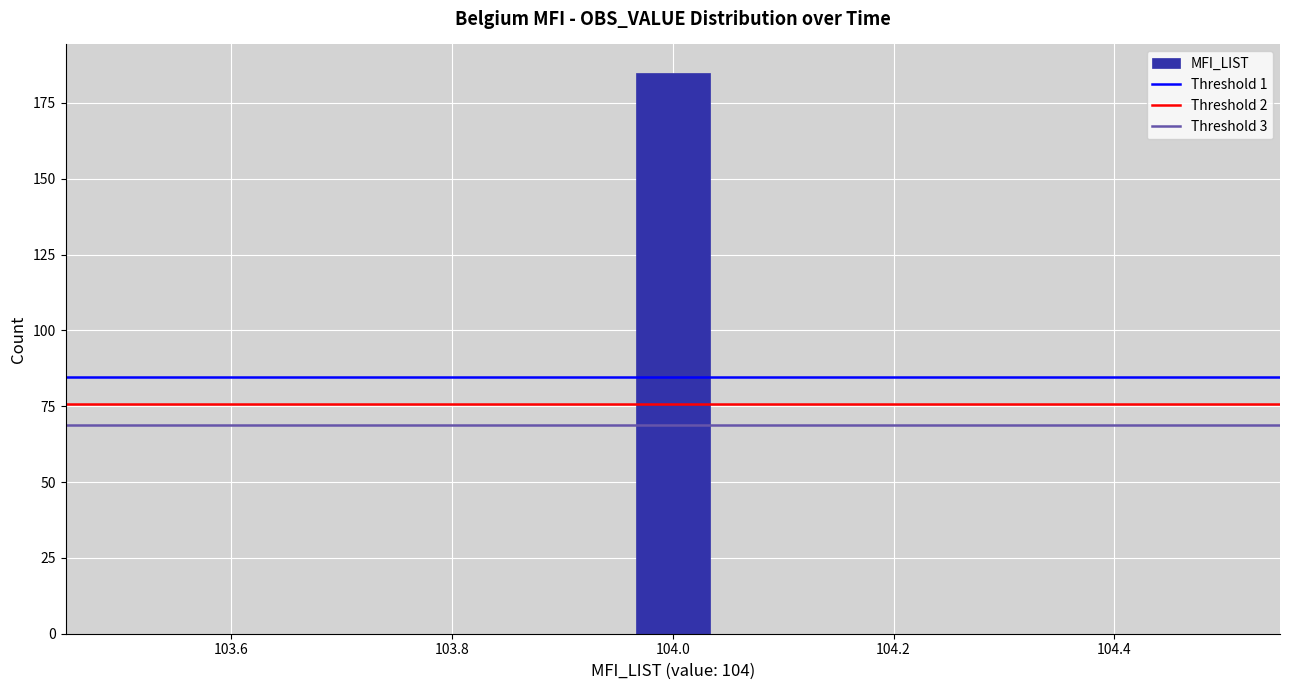

Around what value on the x-axis is the tallest bar? Give the approximate position of its centre, as read against the axis.

104.00